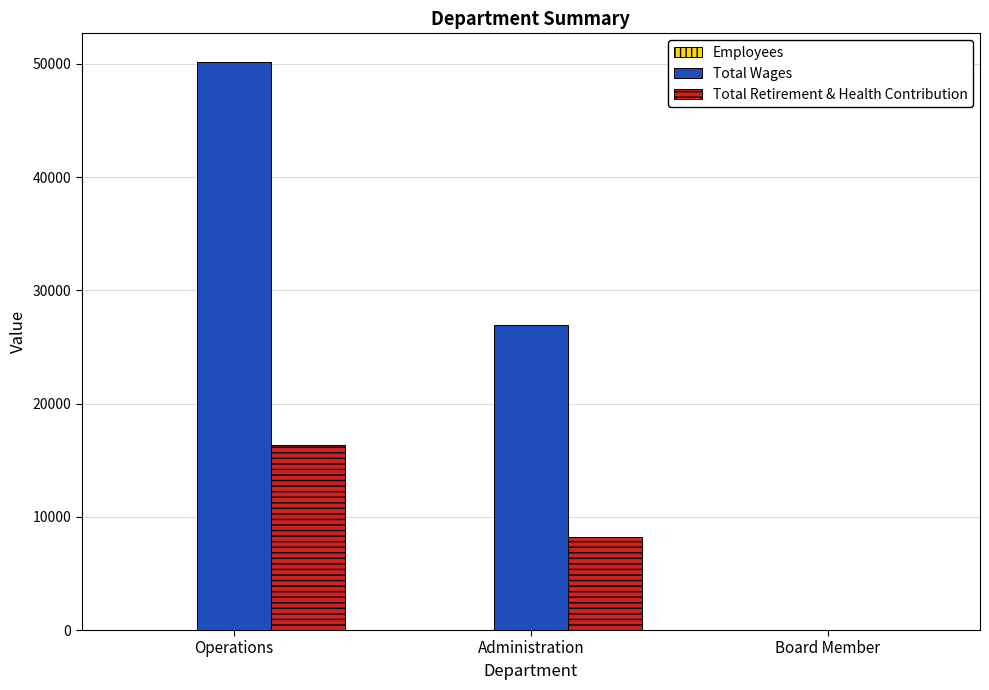

Where is Total Wages nearest to the value 25091?

Administration